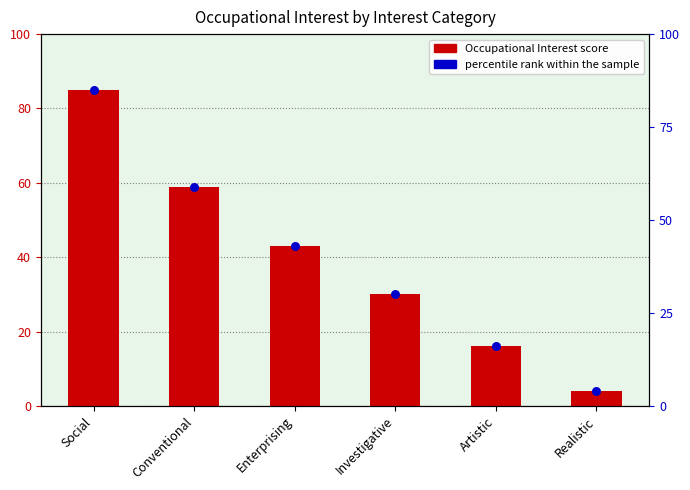

Is the value of Occupational Interest at Conventional greater than the value of percentile rank within the sample at Social?

No